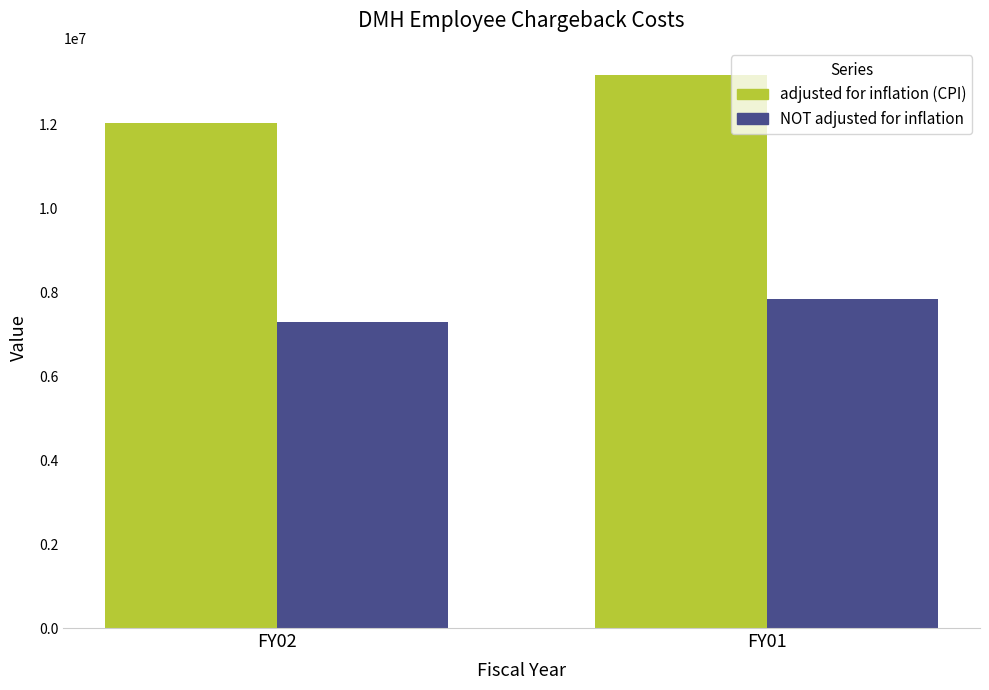

List the series in order of their peak value, highest first.

adjusted for inflation (CPI), NOT adjusted for inflation